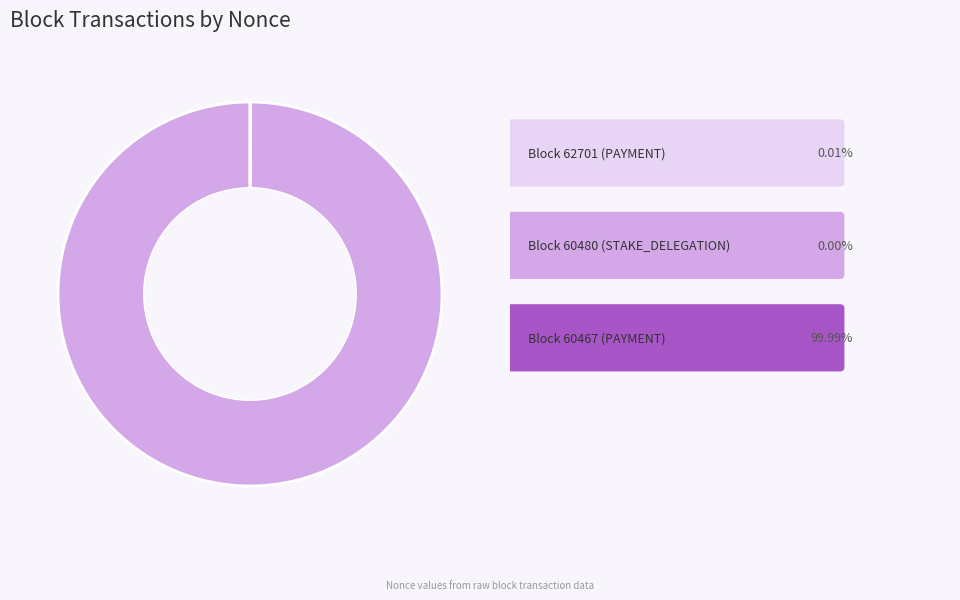

Does any single category account for the majority?

Yes